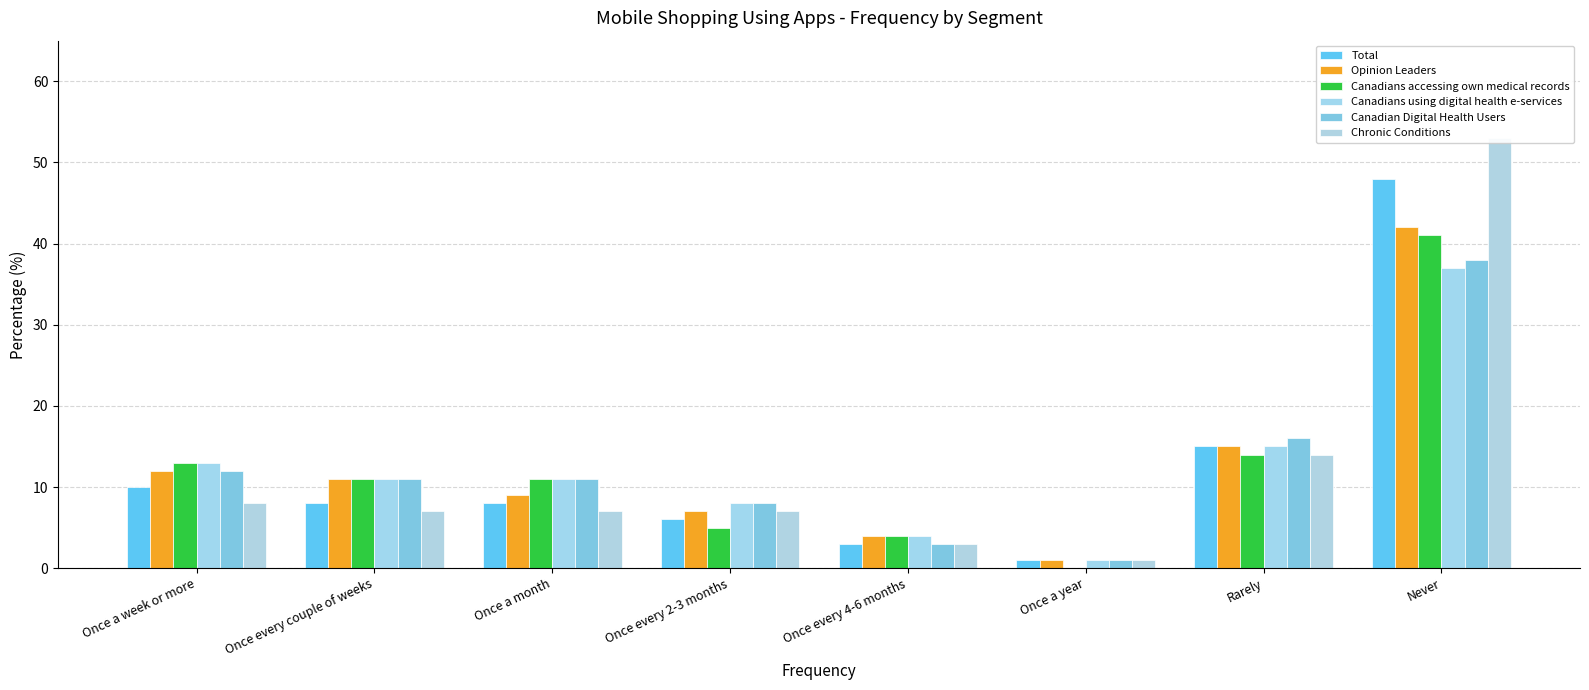

Is it true that Chronic Conditions equals 5 at Rarely?

False